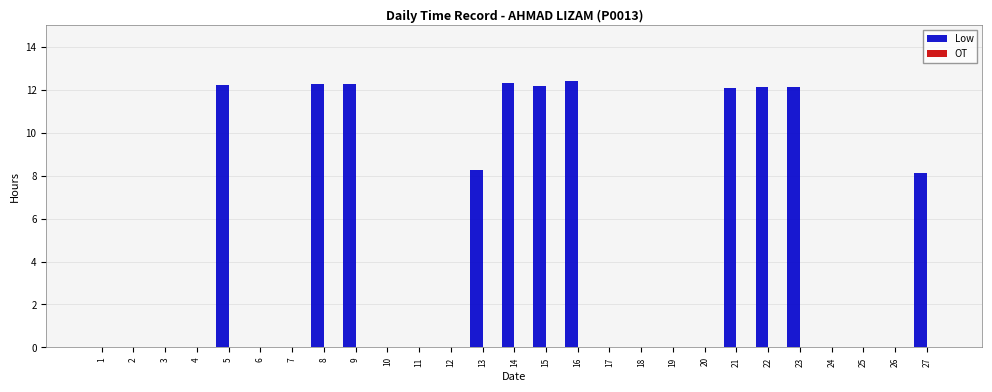

Is it true that the value at 14 is 2.8?

False